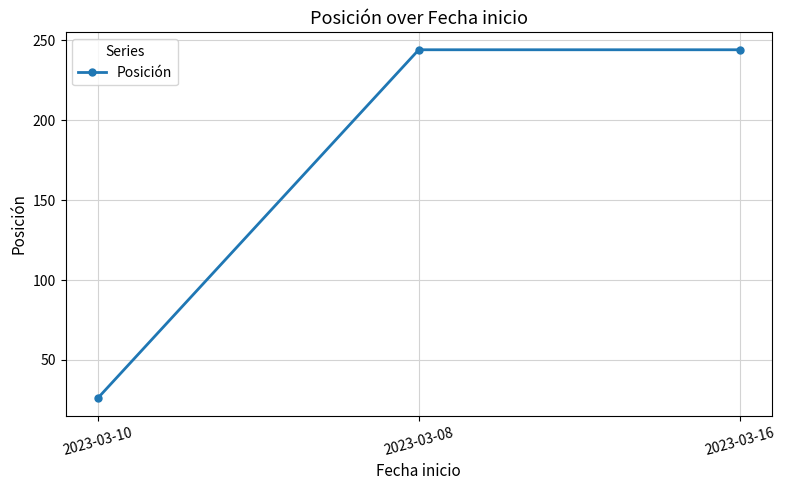

Approximately how many times larger is the value at 2023-03-16 compared to 2023-03-08?

1.0